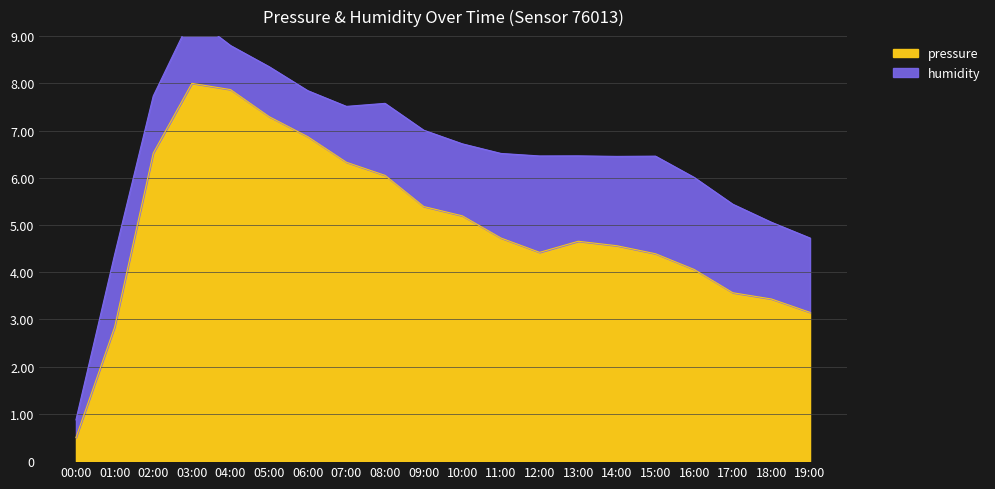

At which label does the data first exceed 4?

02:00